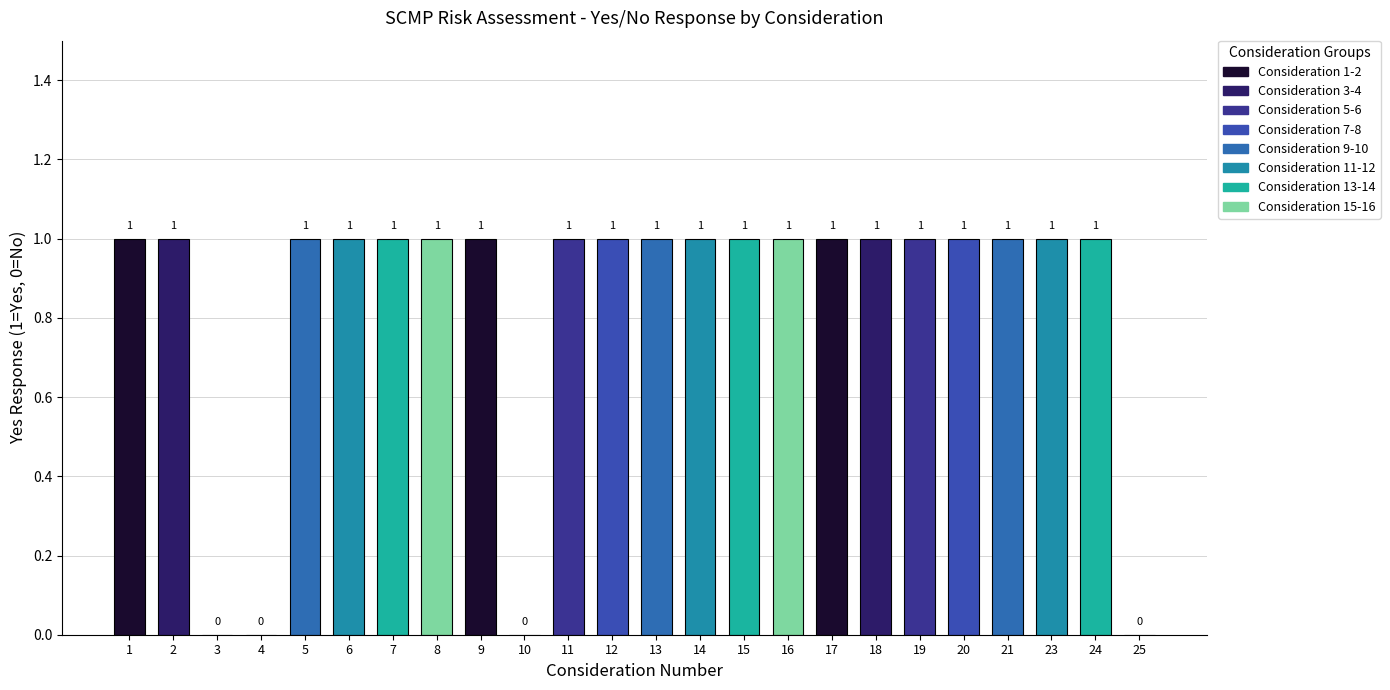

What is the sum of all values?

20